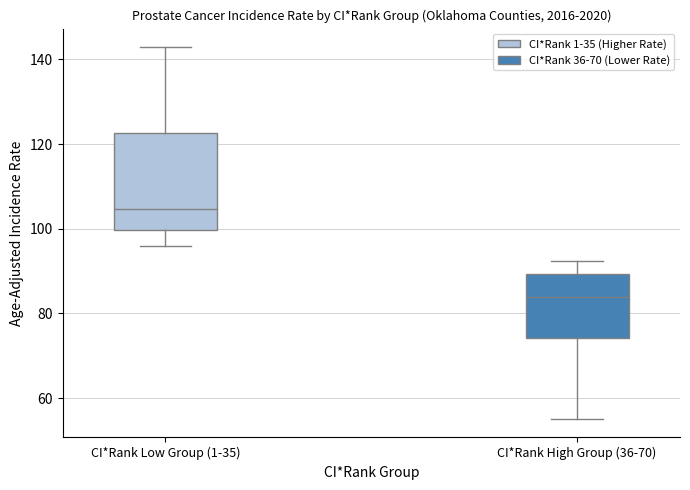

Comparing the boxes themselves (not the whiskers), which one is the tallest?

CI*Rank Low Group (1-35)